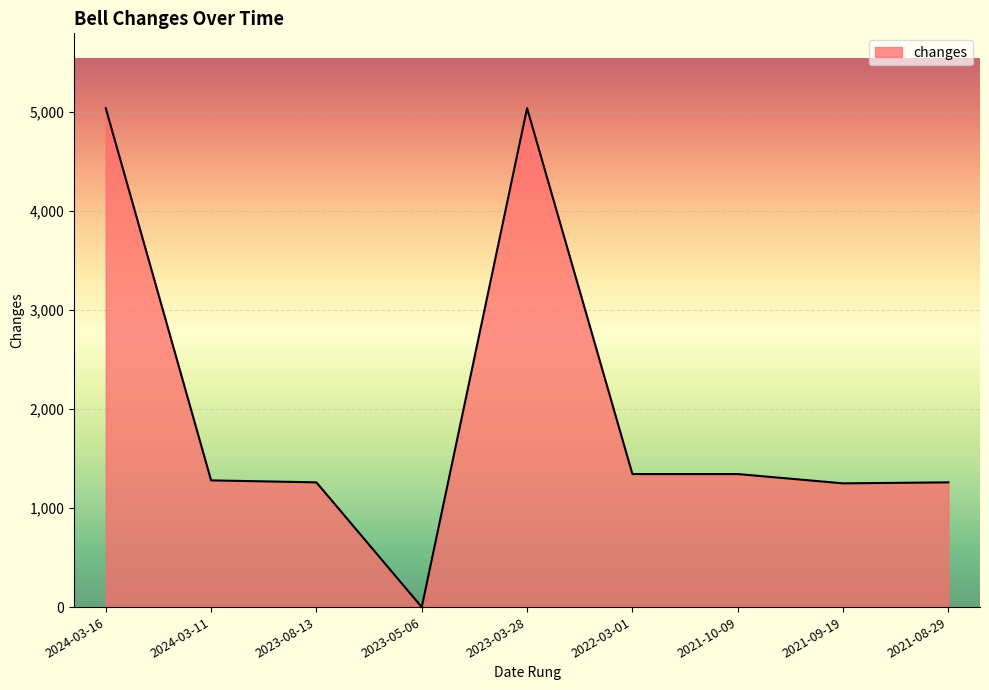

What is the change in value from 2024-03-16 to 2023-05-06?

-5040